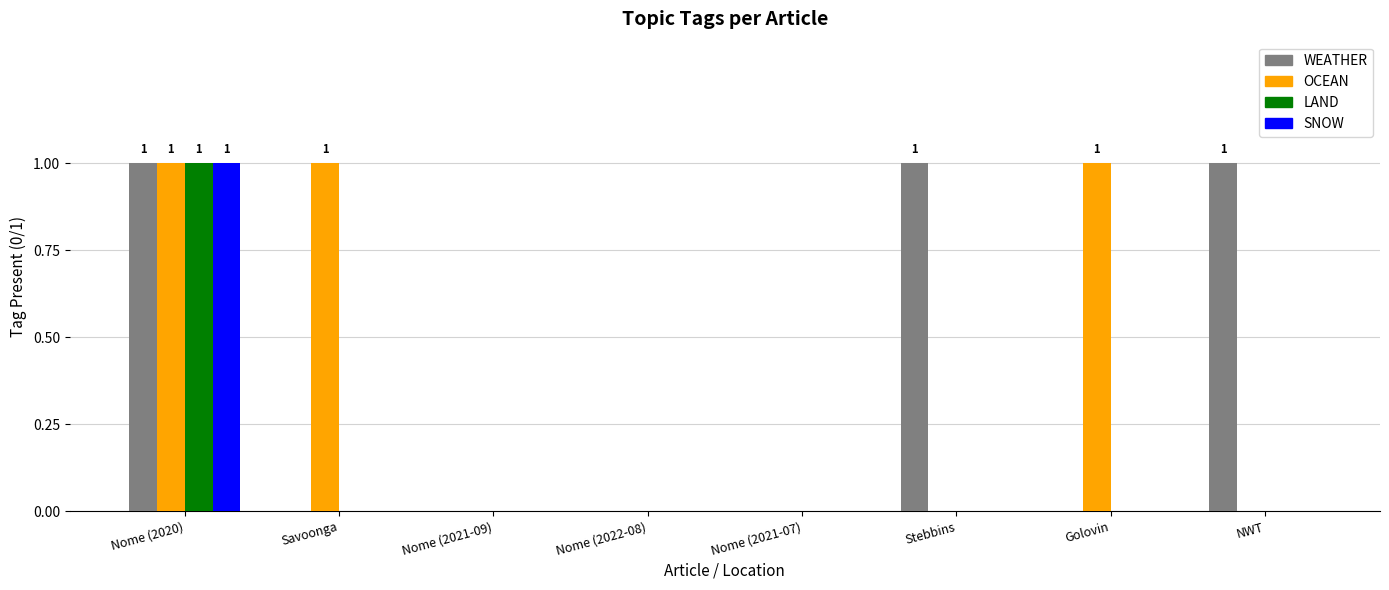

Reading right to left, what are all the values shown in this chart?

WEATHER: 1	0	1	0	0	0	0	1
OCEAN: 0	1	0	0	0	0	1	1
LAND: 0	0	0	0	0	0	0	1
SNOW: 0	0	0	0	0	0	0	1